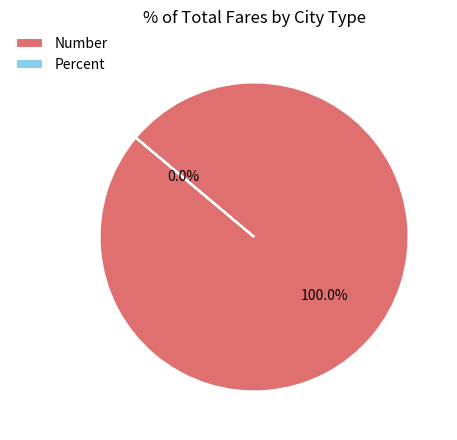

Is the sum of Percent and Number greater than half?

Yes